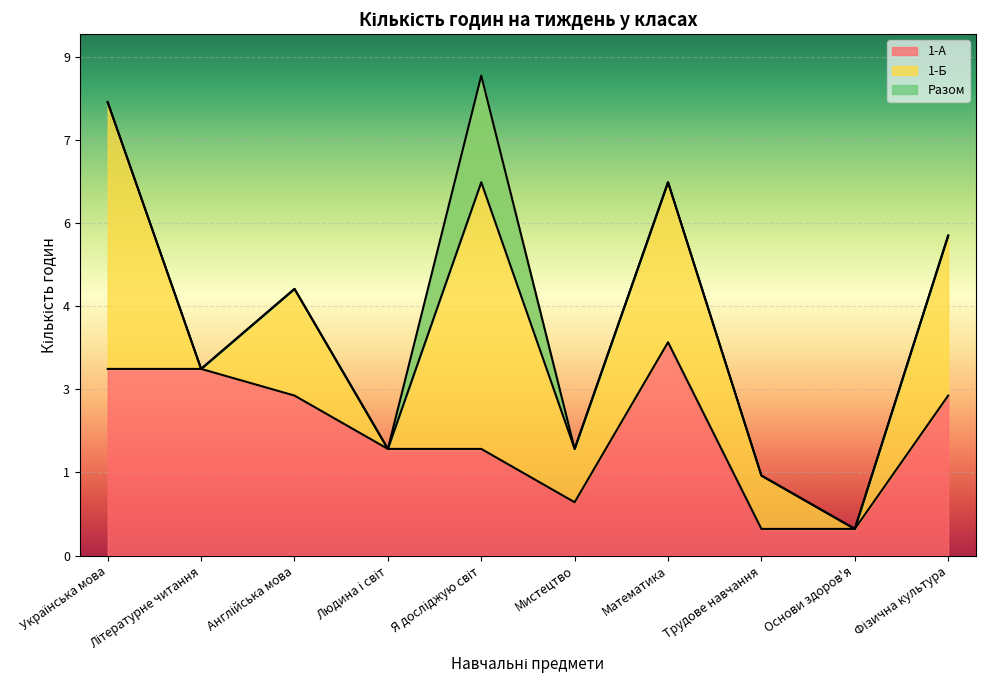

Rank the series at Я досліджую світ from highest to lowest value.

Разом, 1-А